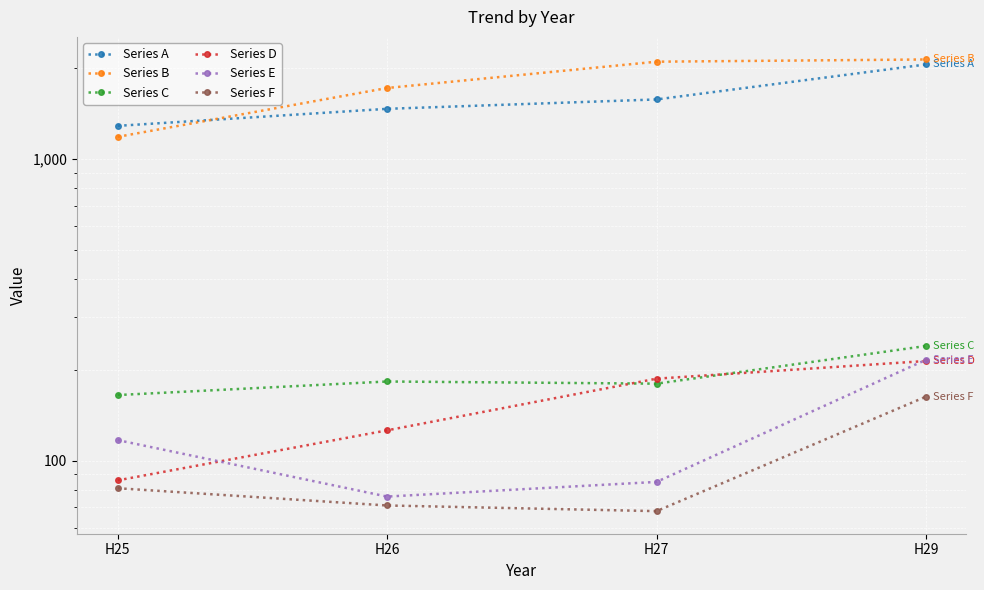

At how many categories does at least one series exceed 95?

4